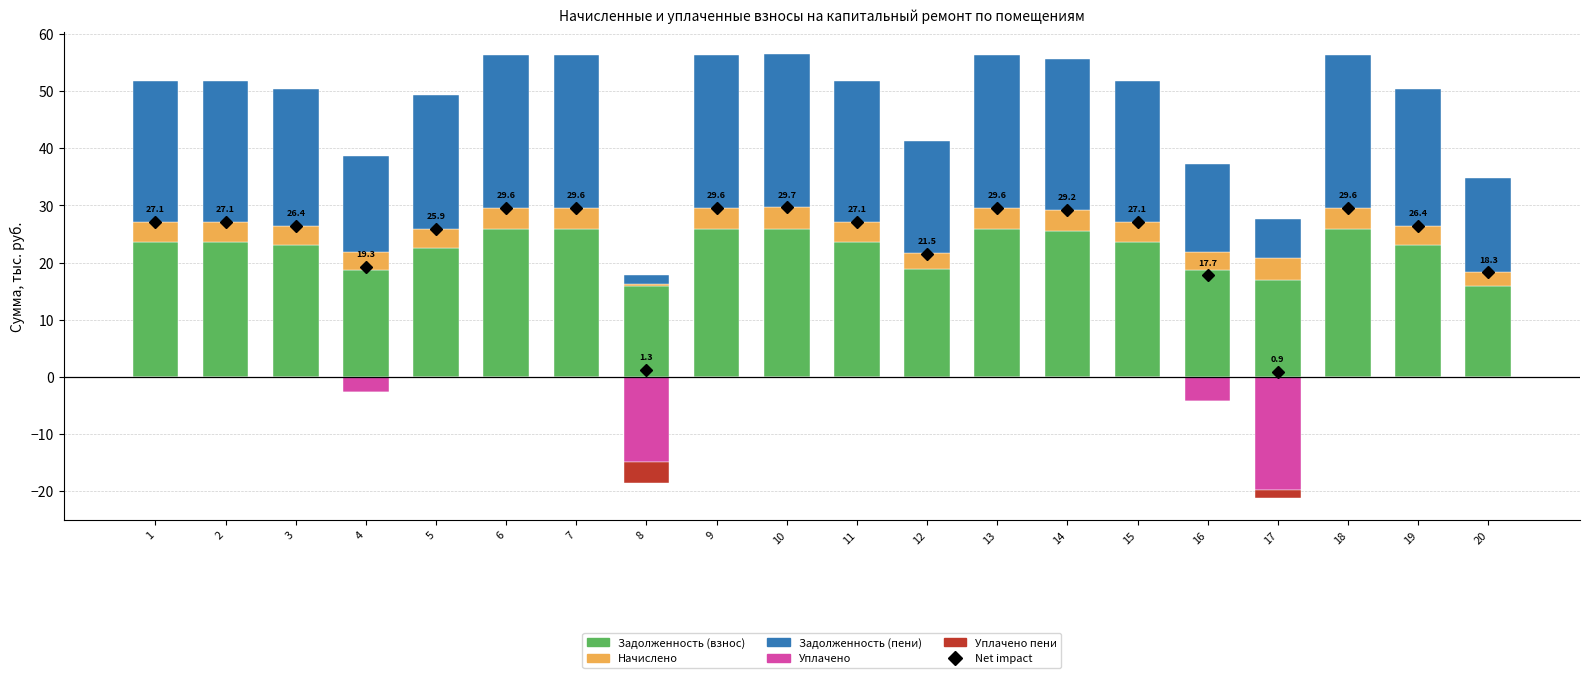

The уплачено series shows 8.8 at 3. True or false?

False